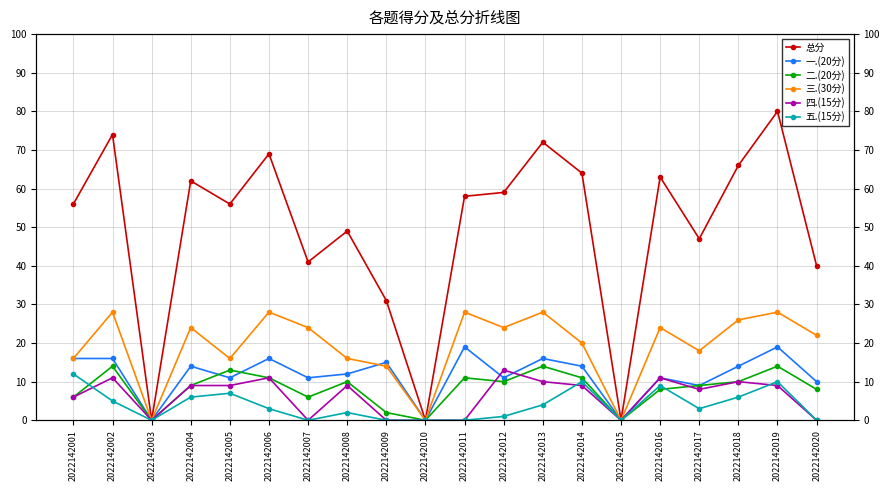

What is the value of the 五.(15分) point at the 2nd from the left?

5